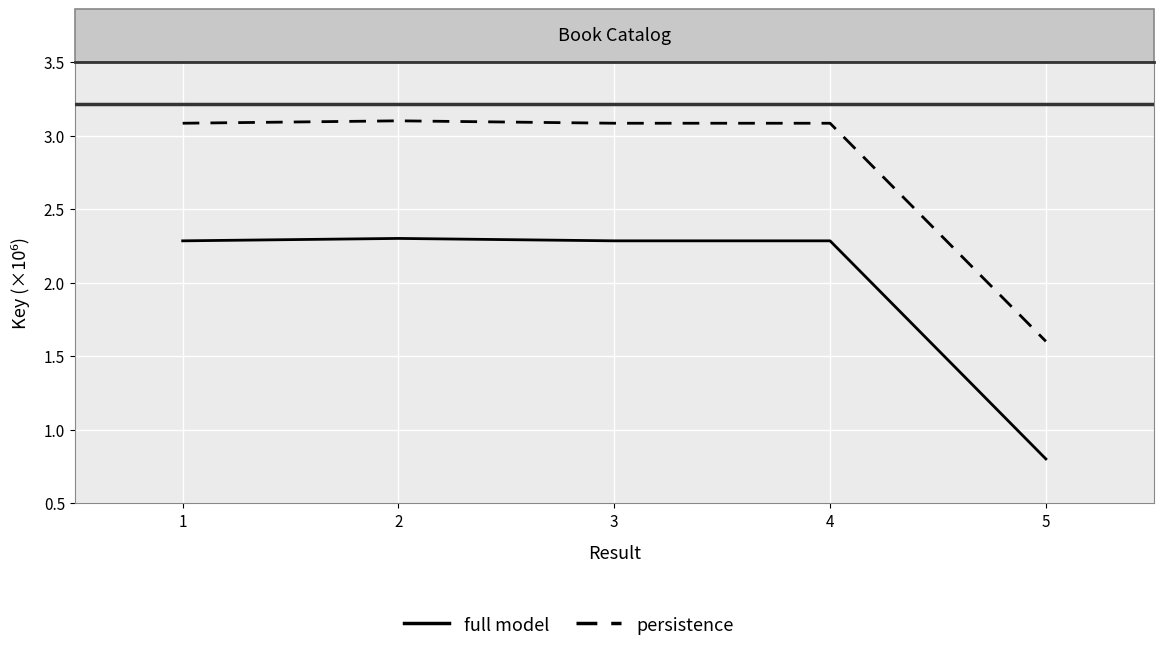

True or false: full model has a value of 3.4 at 4.

False